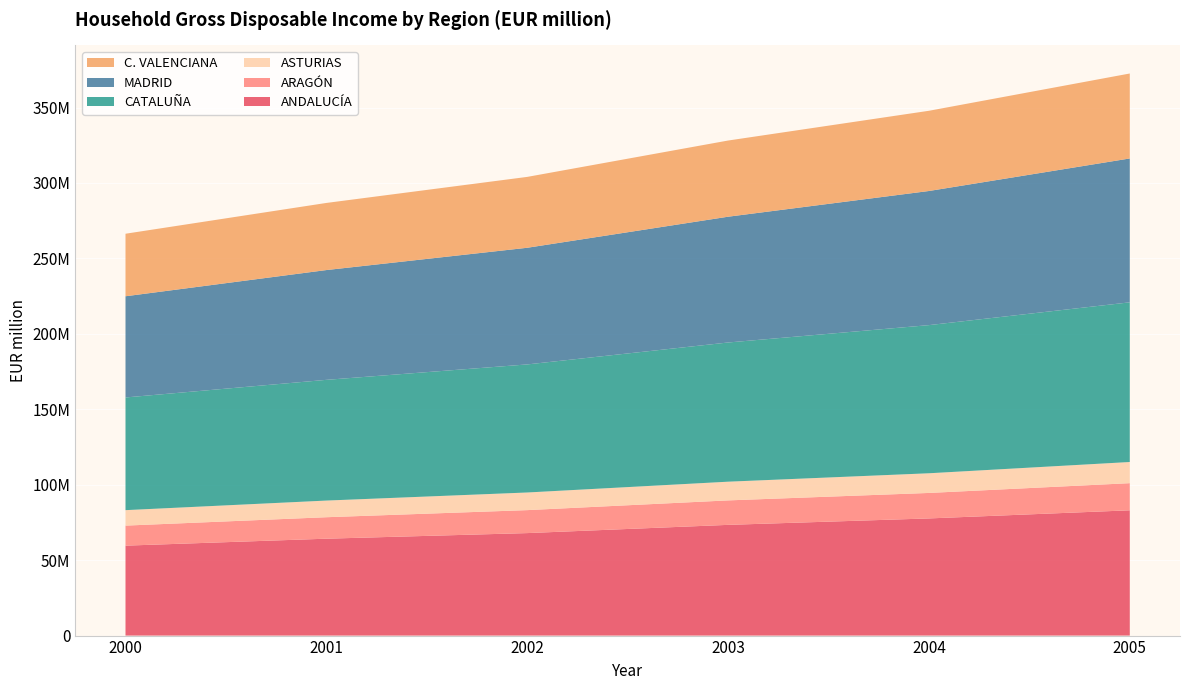

Reading right to left, transcribe all the data shown in this chart.

ANDALUCÍA: 83047091	77656823	73392345	67937014	64225674	59616286
ARAGÓN: 17984132	16893457	16218958	15226099	14234350	13282261
ASTURIAS: 14028540	13041541	12397912	11687393	11038025	10247898
CATALUÑA: 105842247	98197499	92267502	84892418	80018051	74693025
MADRID: 95362618	88909190	83373388	77321751	72776235	67083506
C. VALENCIANA: 56316342	53174417	50496432	46980159	44484836	41442807